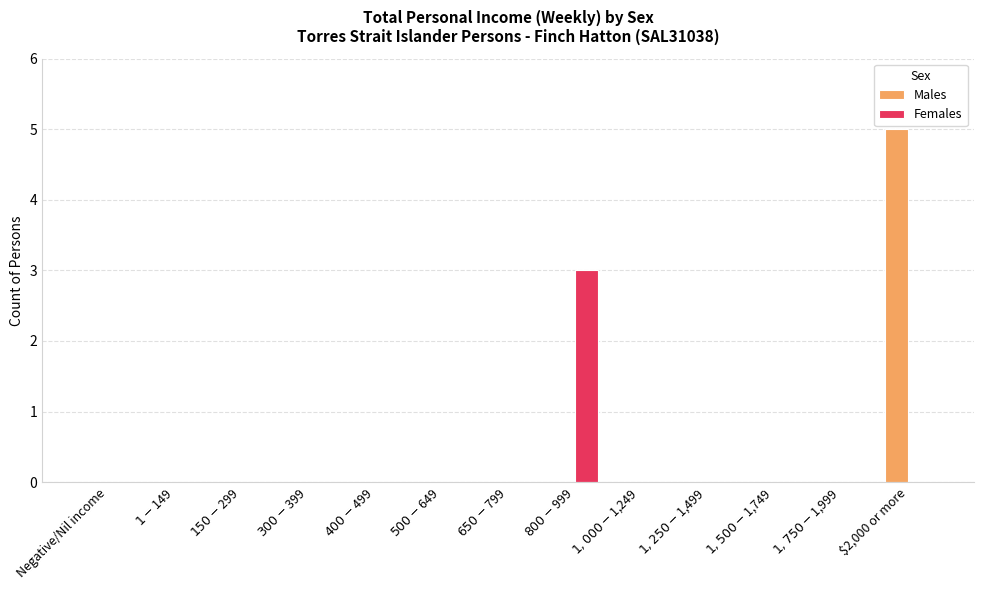

At which category is the sum across all series the highest?

$2,000 or more